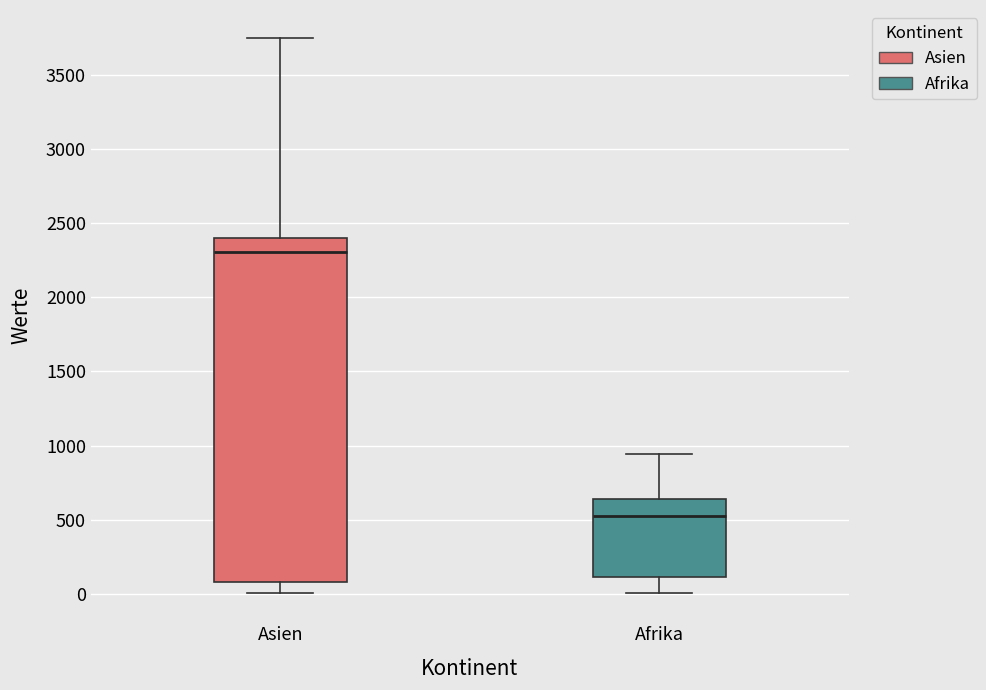

Reading left to right, read every box against the y-axis: the position of its median line, the range the box covers, and the ends of its whiskers. The values are not printed on the chart, so give them approximately, as read against the axis.

Asien: median 2300, box 100 to 2400, whiskers 0 to 3750
Afrika: median 550, box 100 to 650, whiskers 0 to 950